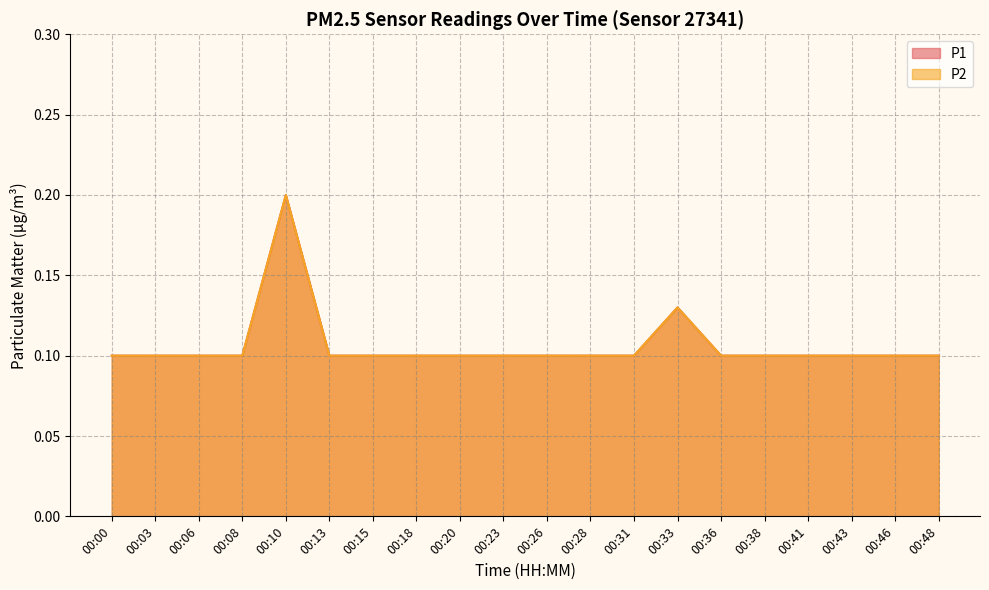

Rank the series by their maximum value, from highest to lowest.

P1, P2